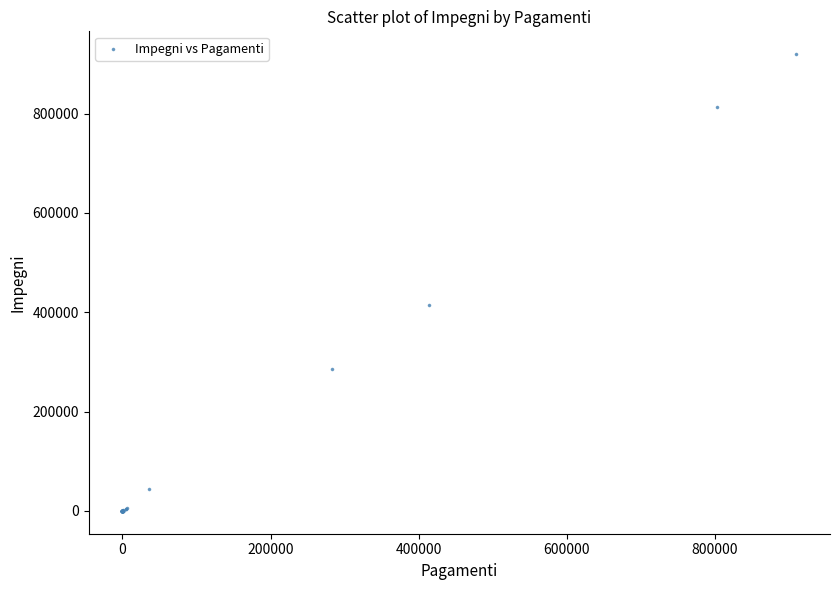

What Y value in the scatter plot is closest to 459875?

415228.7